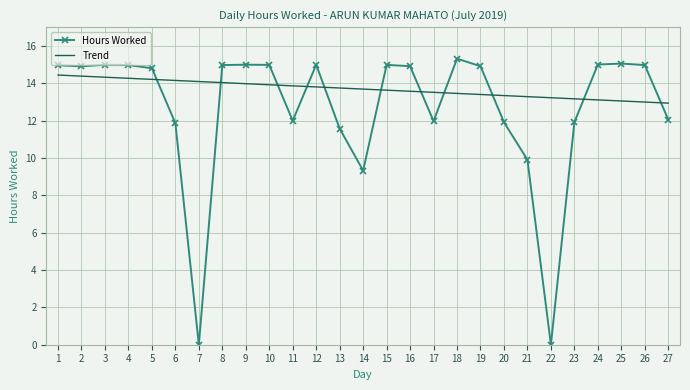

How many intersections are there between Trend and Hours Worked?

11